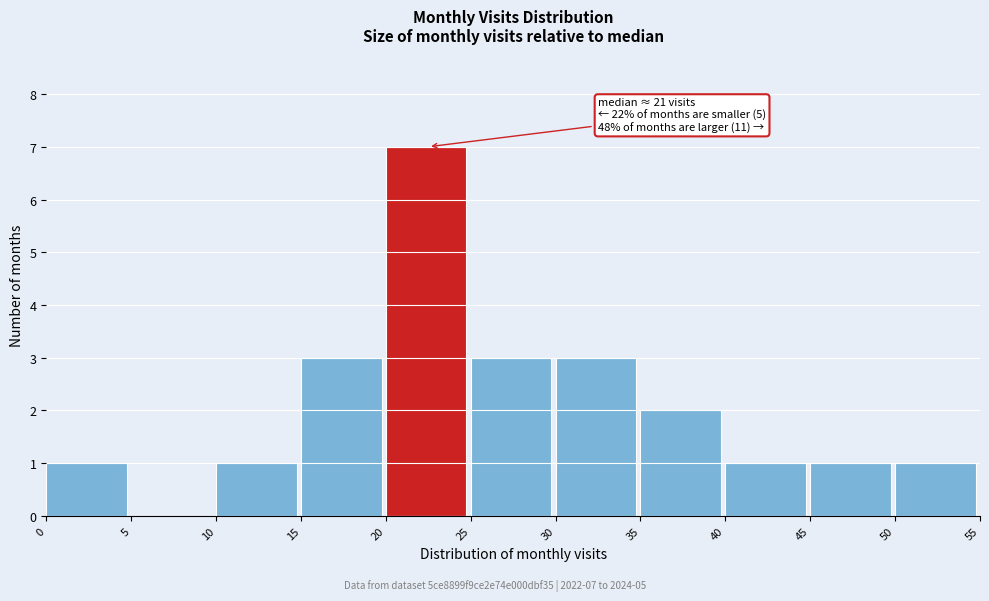

Which range on the x-axis has the tallest bar?

20 to 25